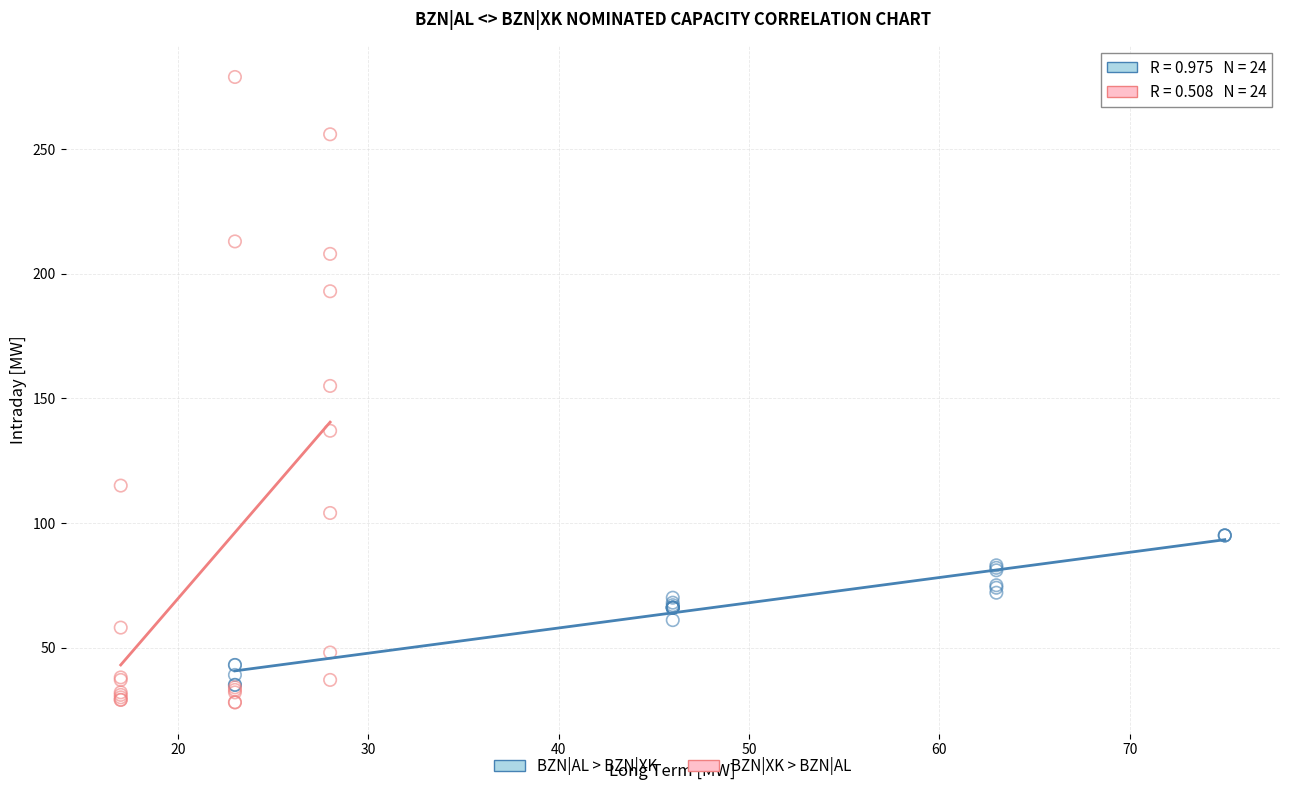

What are all the series names shown in the legend?

BZN|AL > BZN|XK, BZN|XK > BZN|AL